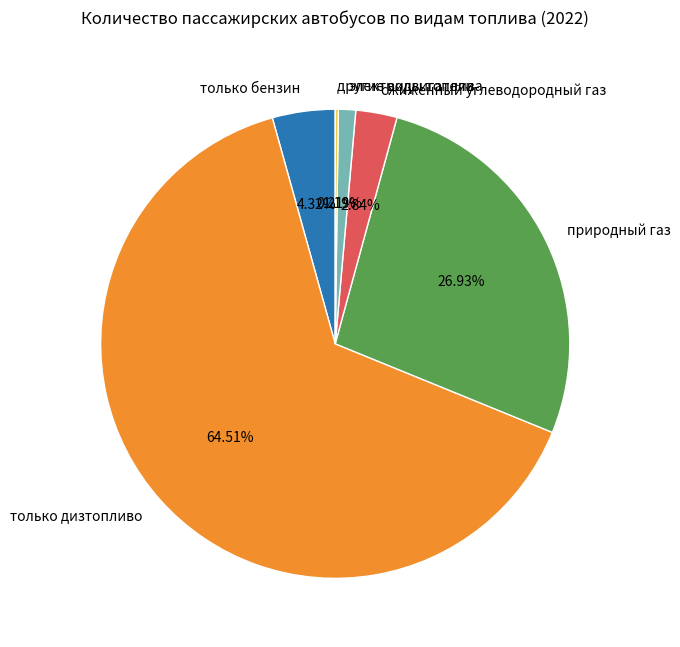

To the nearest percent, what portion does электродвигатели represent?

1%